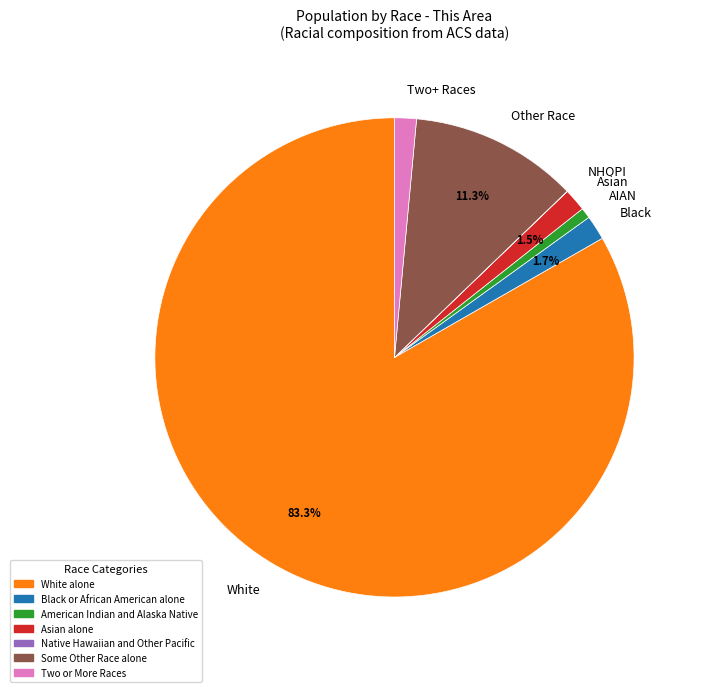

What is the largest slice in the pie chart?

White